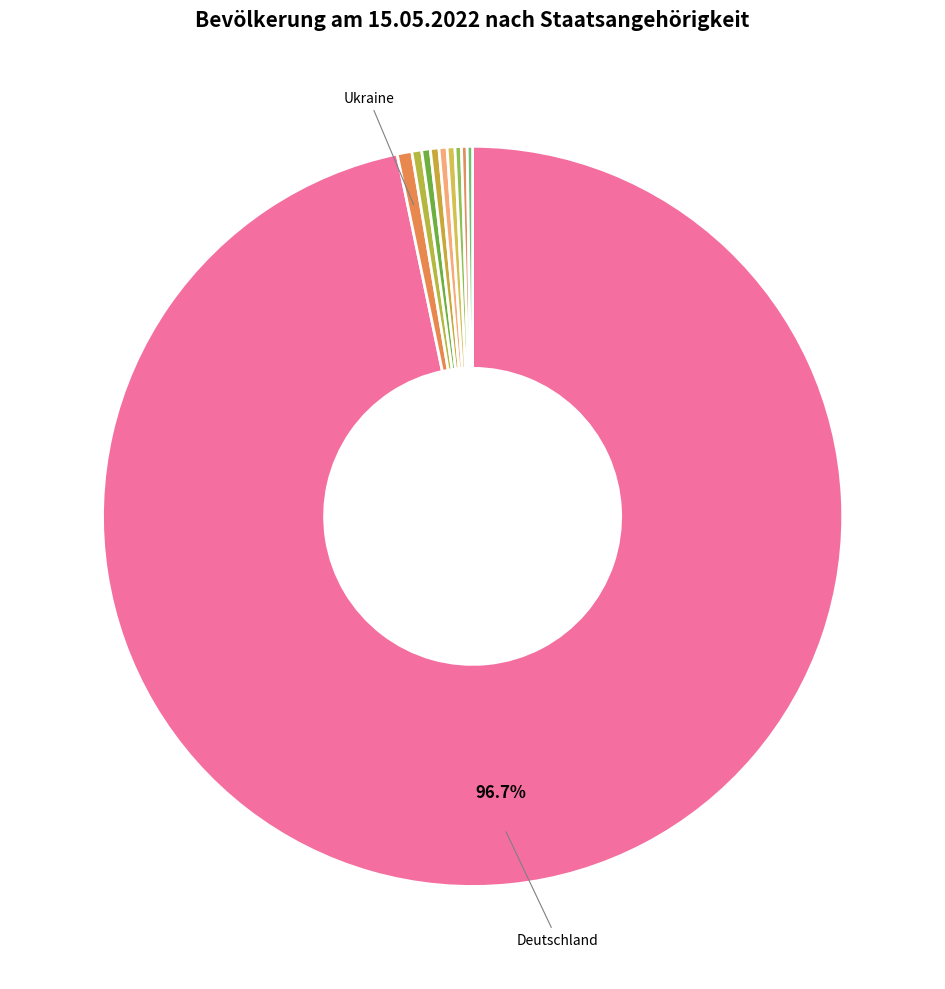

What is the largest slice in the pie chart?

Deutschland